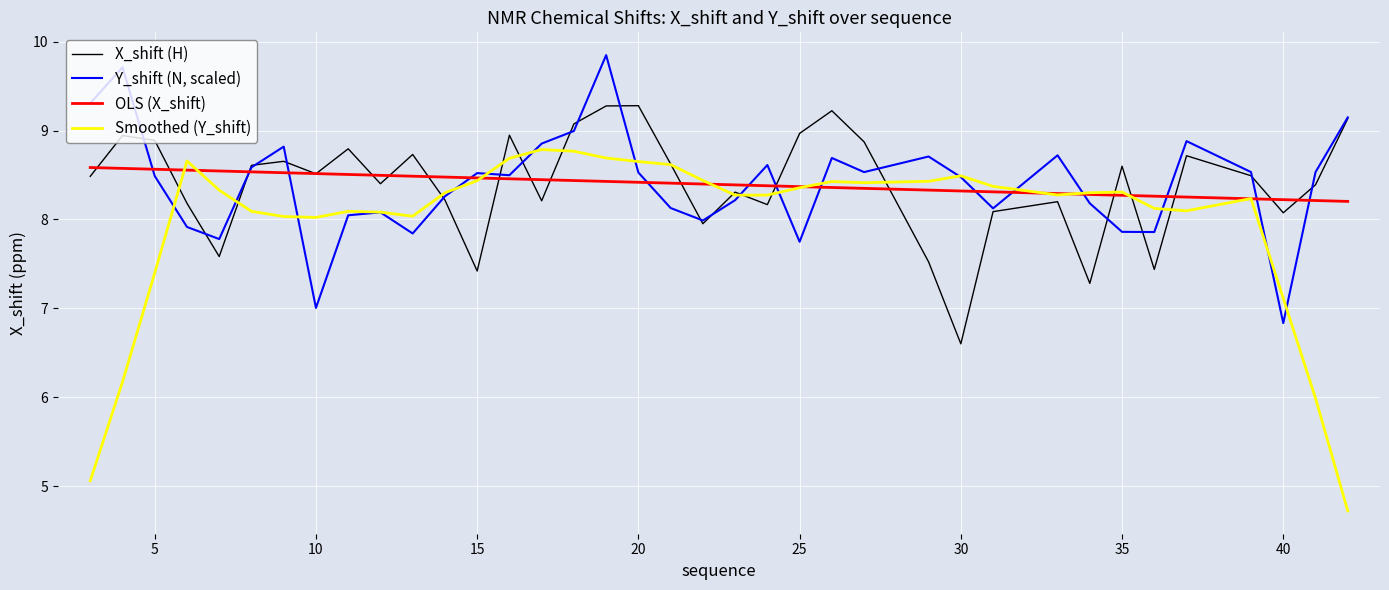

At how many categories does at least one series exceed 8?

37